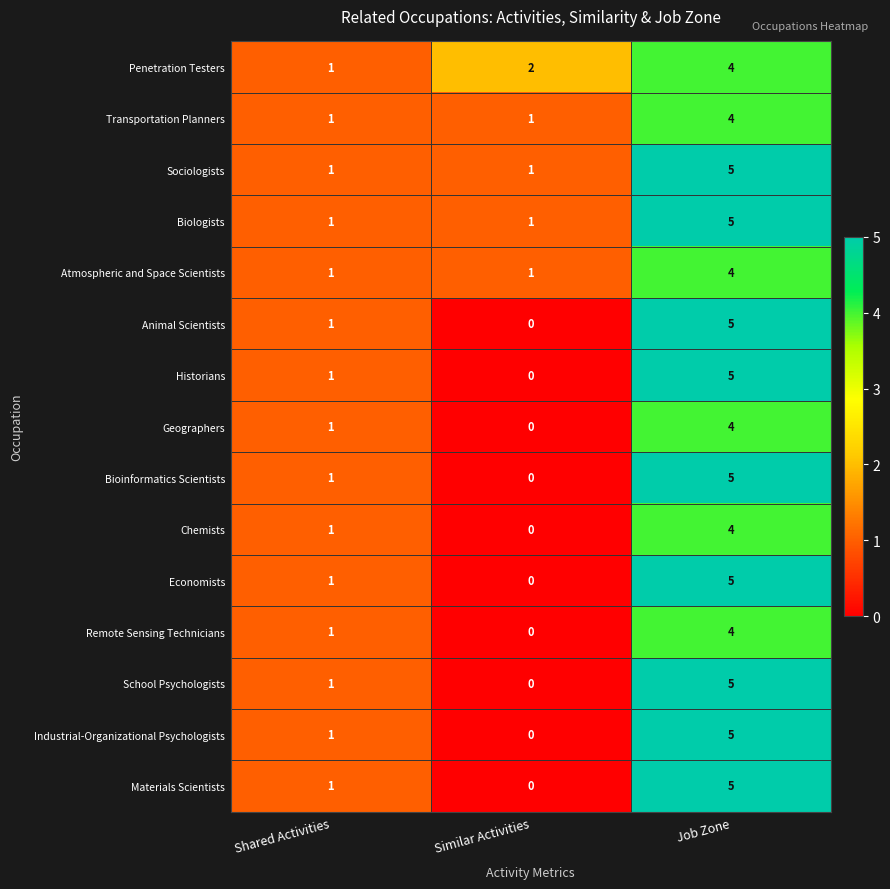

Rank the categories by Materials Scientists value from lowest to highest.

Similar Activities, Shared Activities, Job Zone